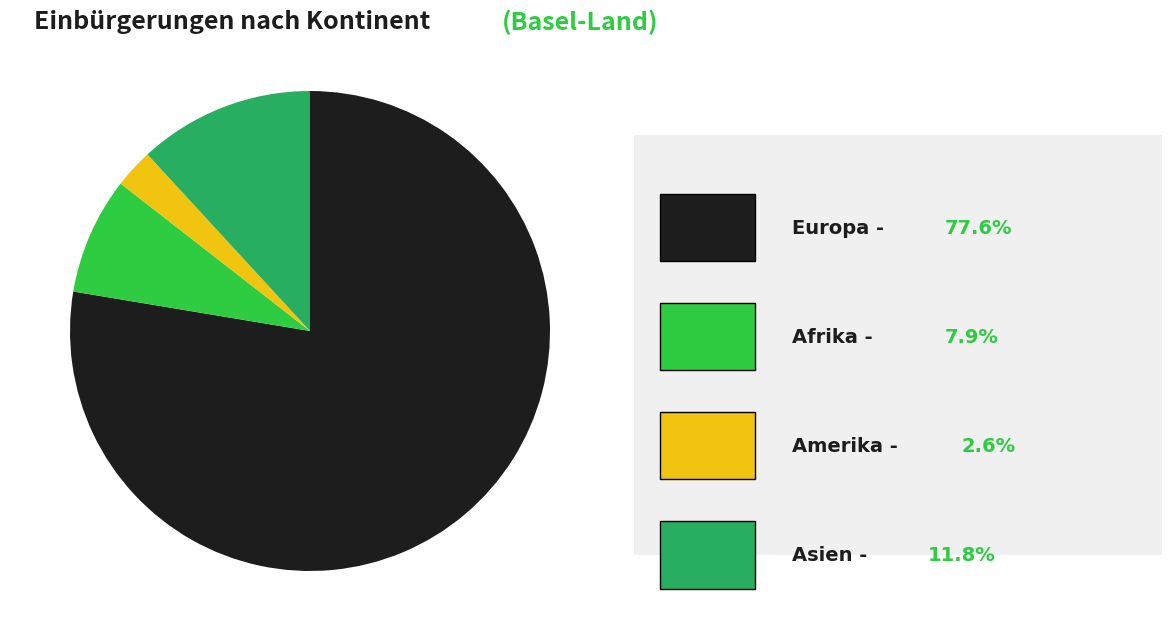

Is there a majority slice in this chart?

Yes